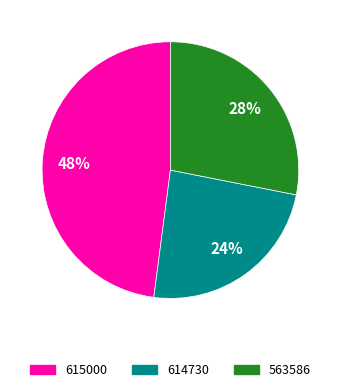

Which has a higher value, 615000 or 563586?

615000